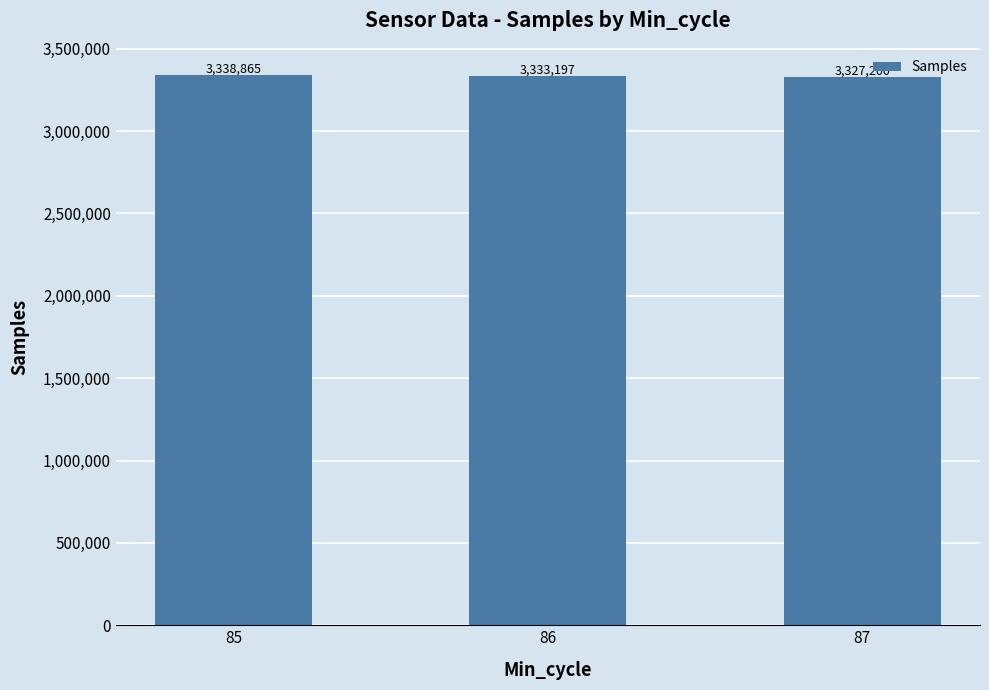

List the labels in order of value, largest first.

85, 86, 87